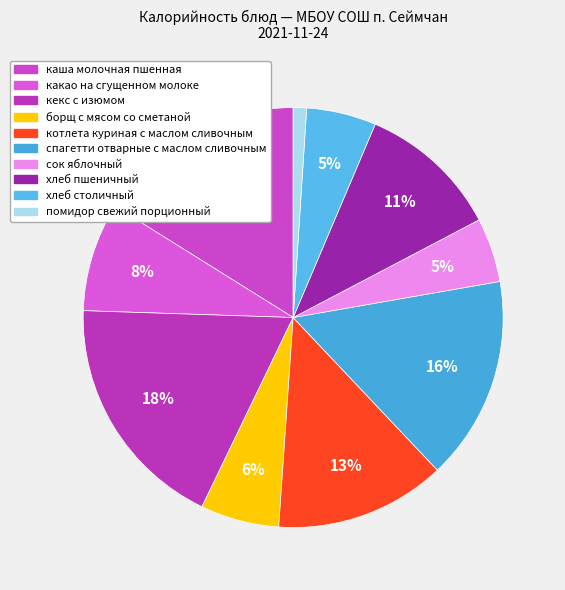

To the nearest percent, what portion does сок яблочный represent?

5%